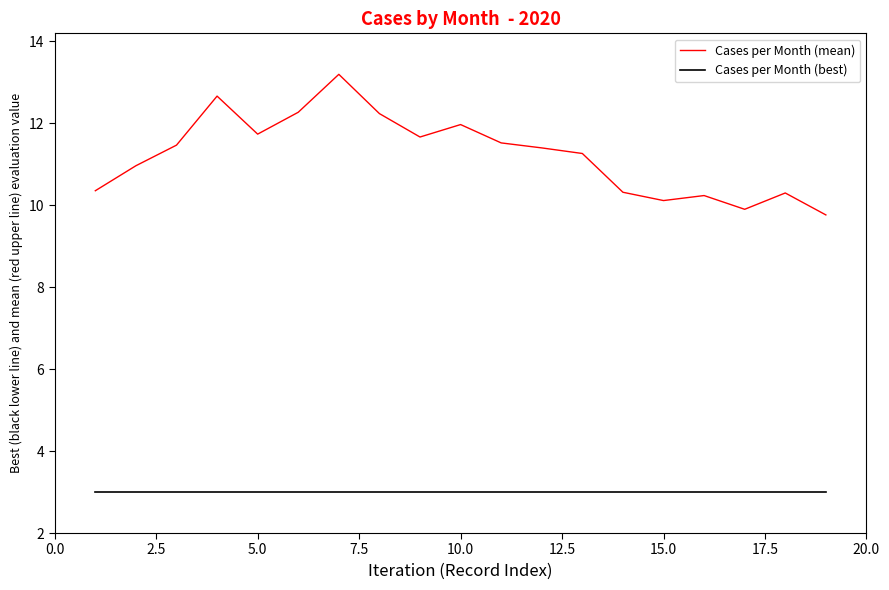

Is this an area chart (filled region under the line)?

No